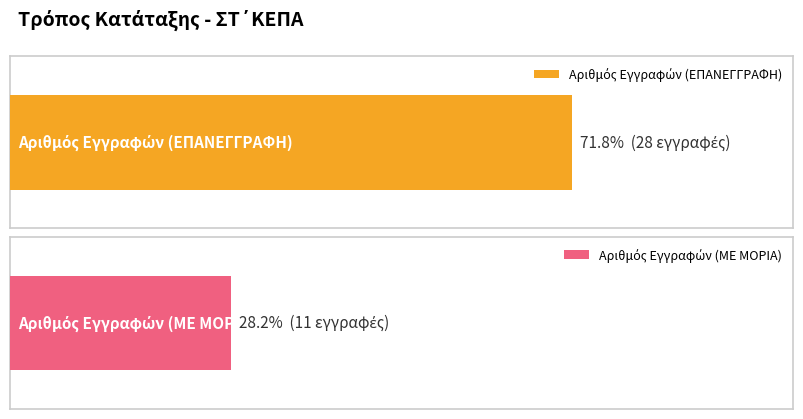

Where is the data nearest to the value 19?

ΜΕ ΜΟΡΙΑ